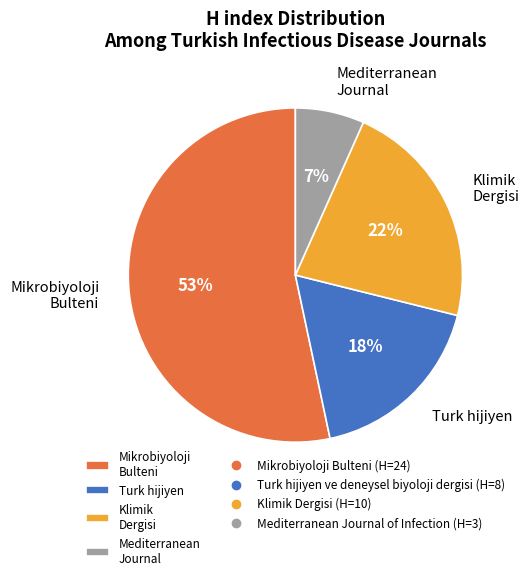

To the nearest percent, what is the combined percentage of Turk hijiyen and Mikrobiyoloji Bulteni?

71%